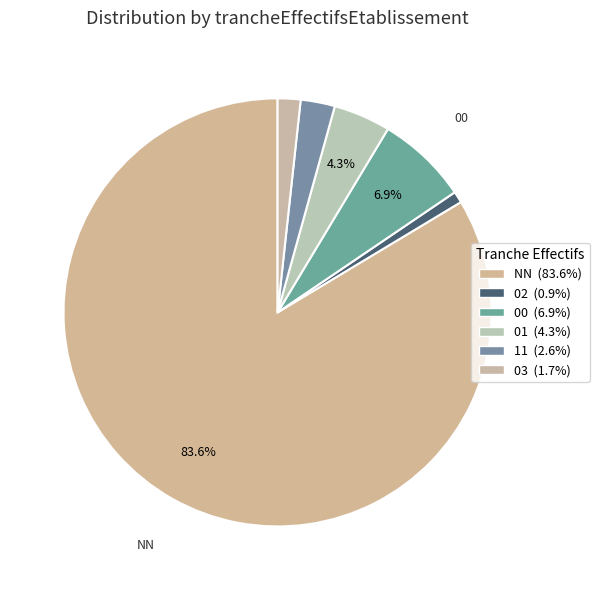

Approximately how many times larger is the value at 02 compared to 03?

0.5